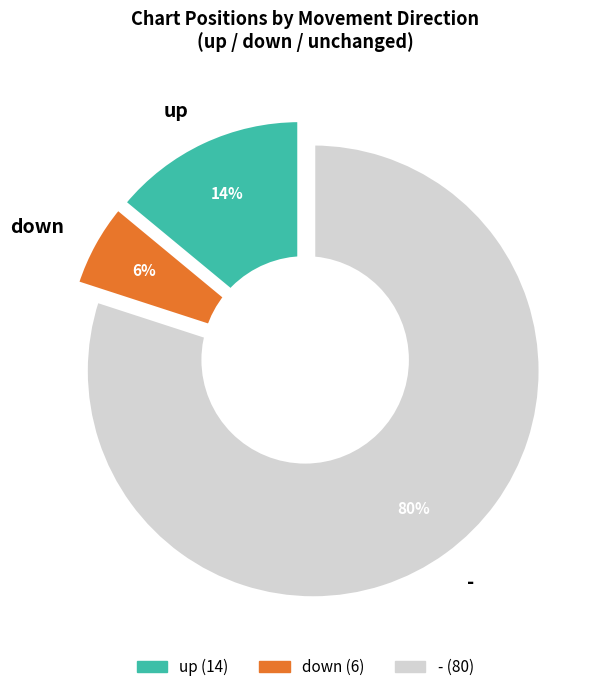

Count the number of slices in the pie.

3